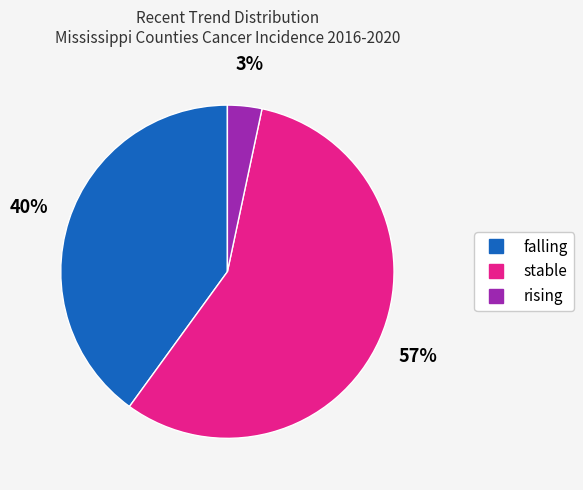

To the nearest percent, what is the difference between the falling and rising slice percentages?

37%